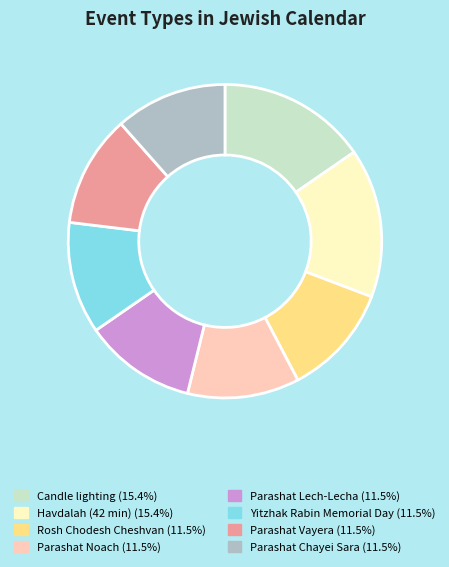

Is there any slice that represents more than half of the pie?

No